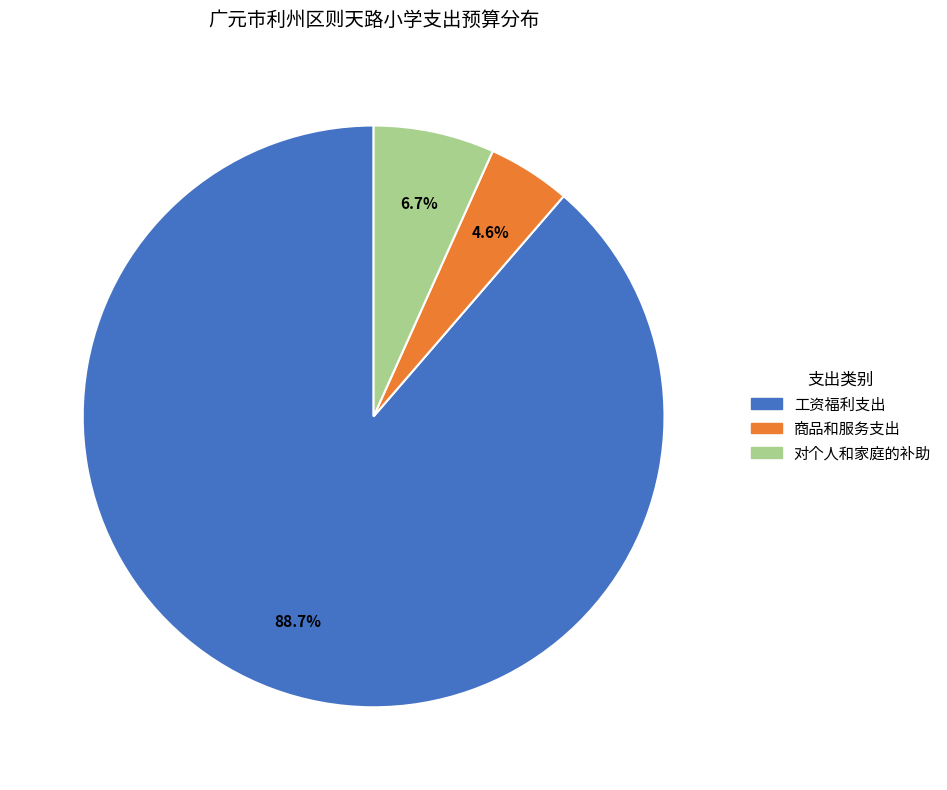

How many slices are in this pie chart?

3